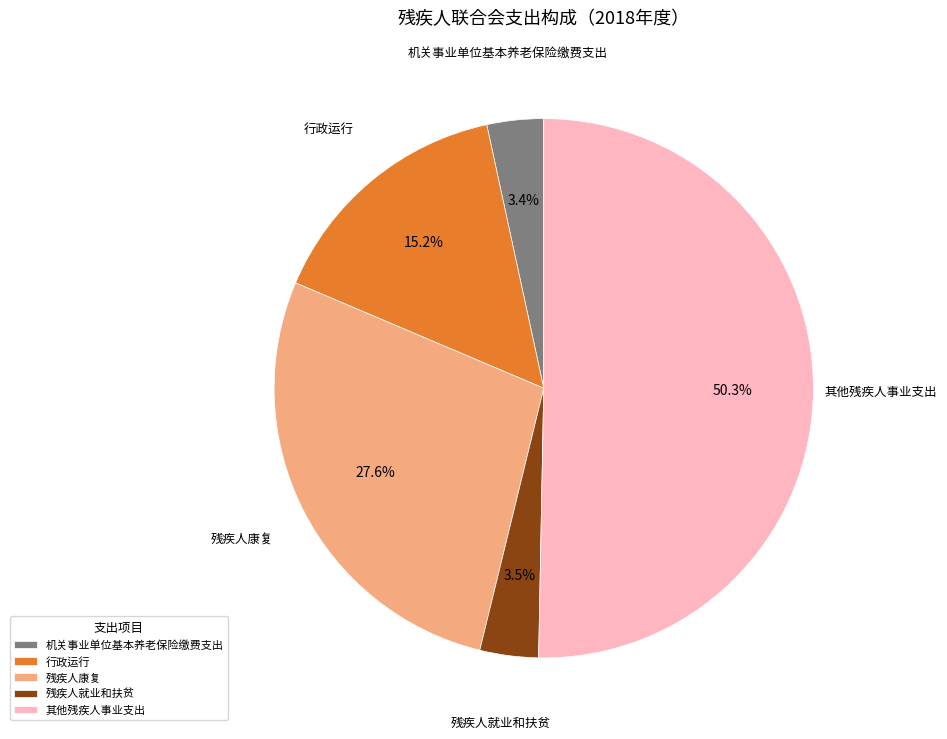

Which slice represents more than half of the pie?

其他残疾人事业支出